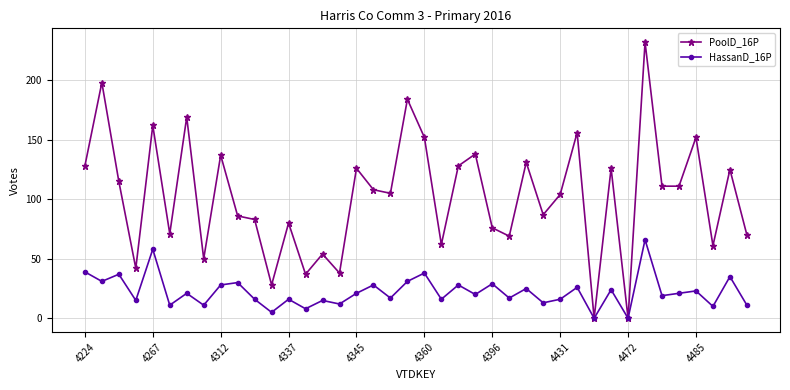

Which series has the widest spread of values?

PoolD_16P